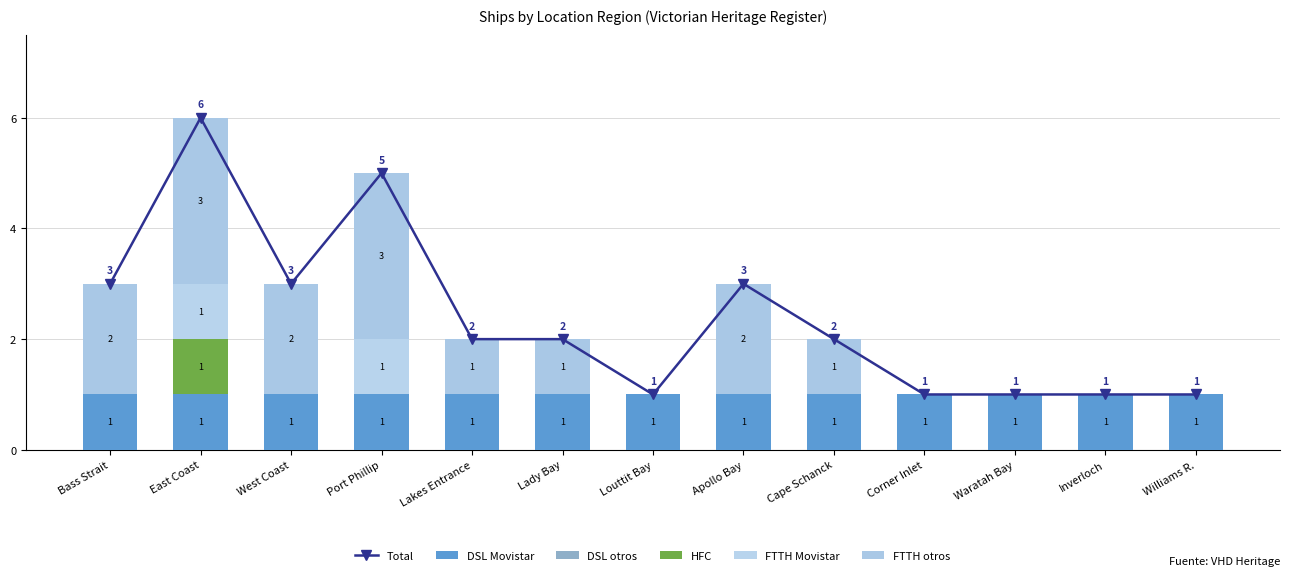

What is the average value of the FTTH otros series?

1